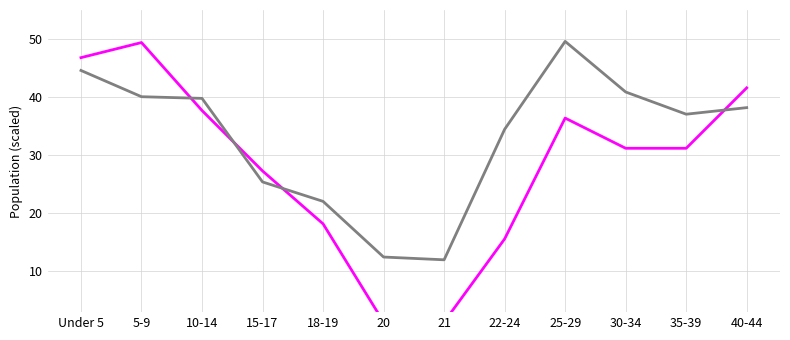

Rank the series by their maximum value, from highest to lowest.

North Dakota, This Area